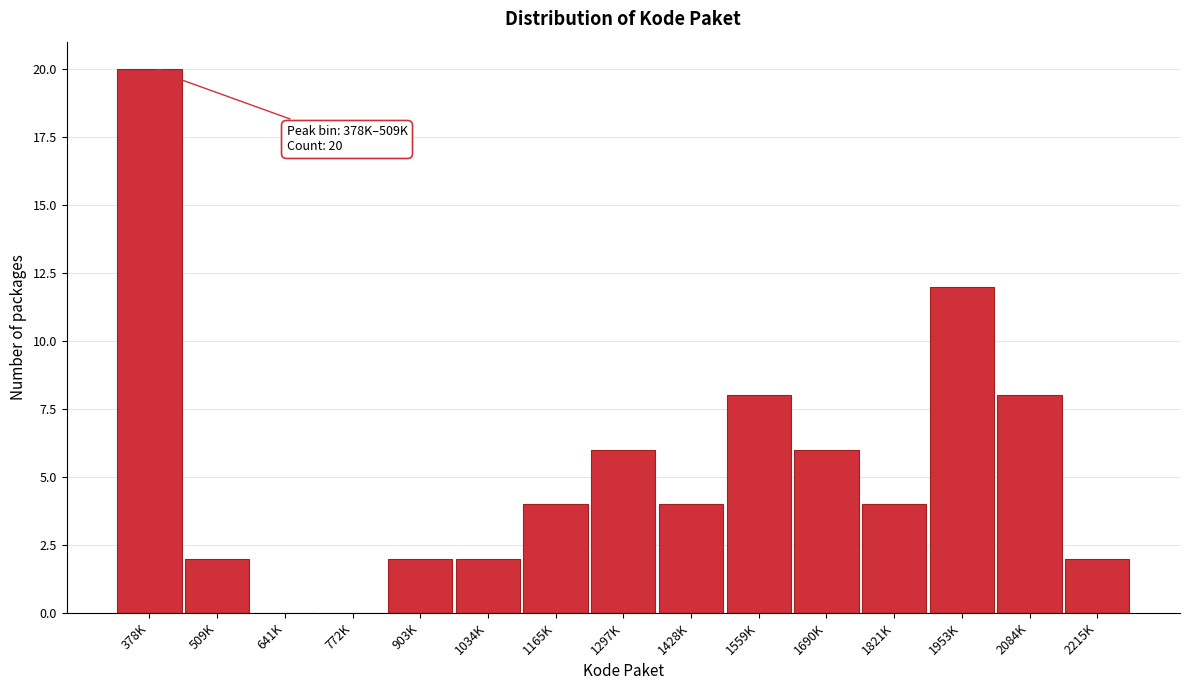

What is the approximate value at 1297K?

6